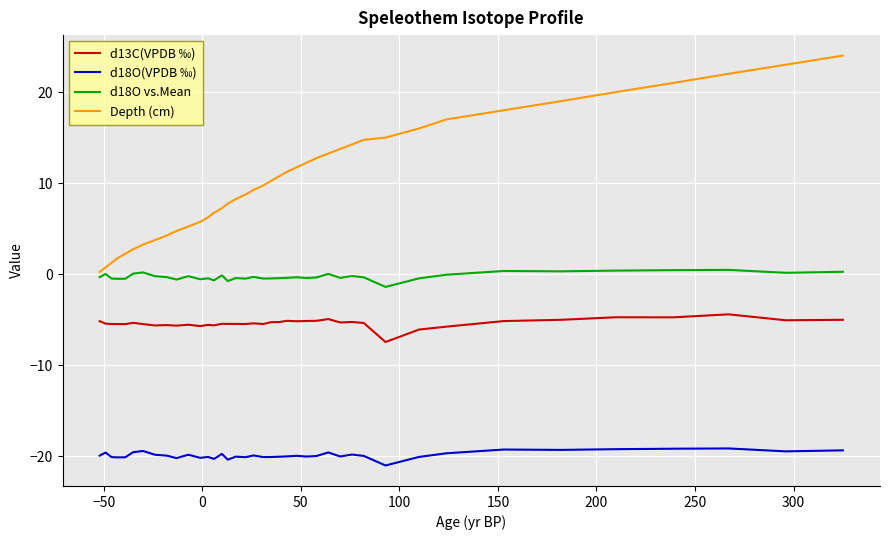

What is the difference between the maximum and minimum values in the d13C(VPDB ‰) series?

3.0